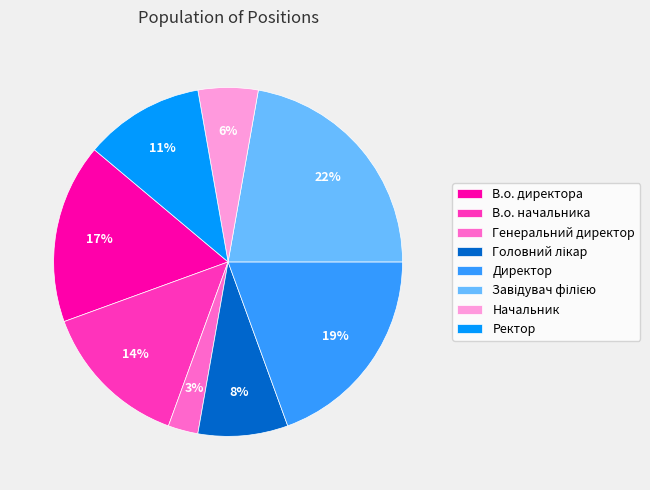

Approximately how many times larger is the value at В.о. начальника compared to Директор?

0.7